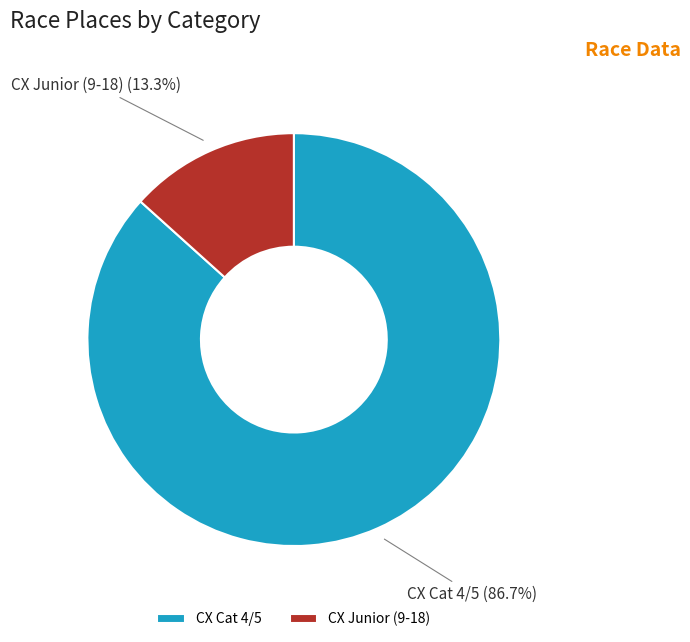

Which category accounts for the majority?

CX Cat 4/5